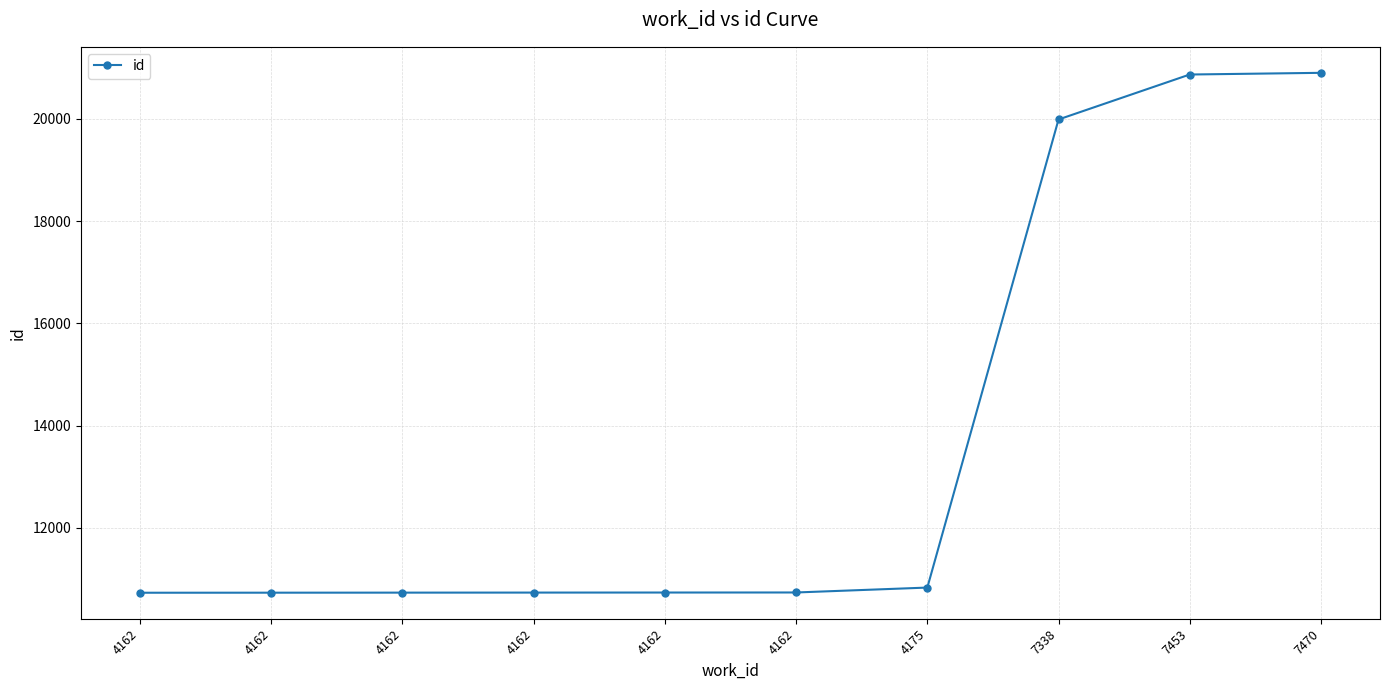

List the labels in order of value, largest first.

7470, 7453, 7338, 4175, 4162, 4162, 4162, 4162, 4162, 4162